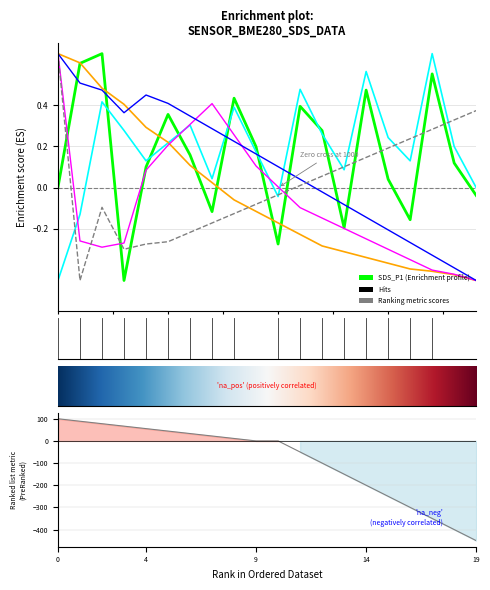

How many series are shown in this chart?

6